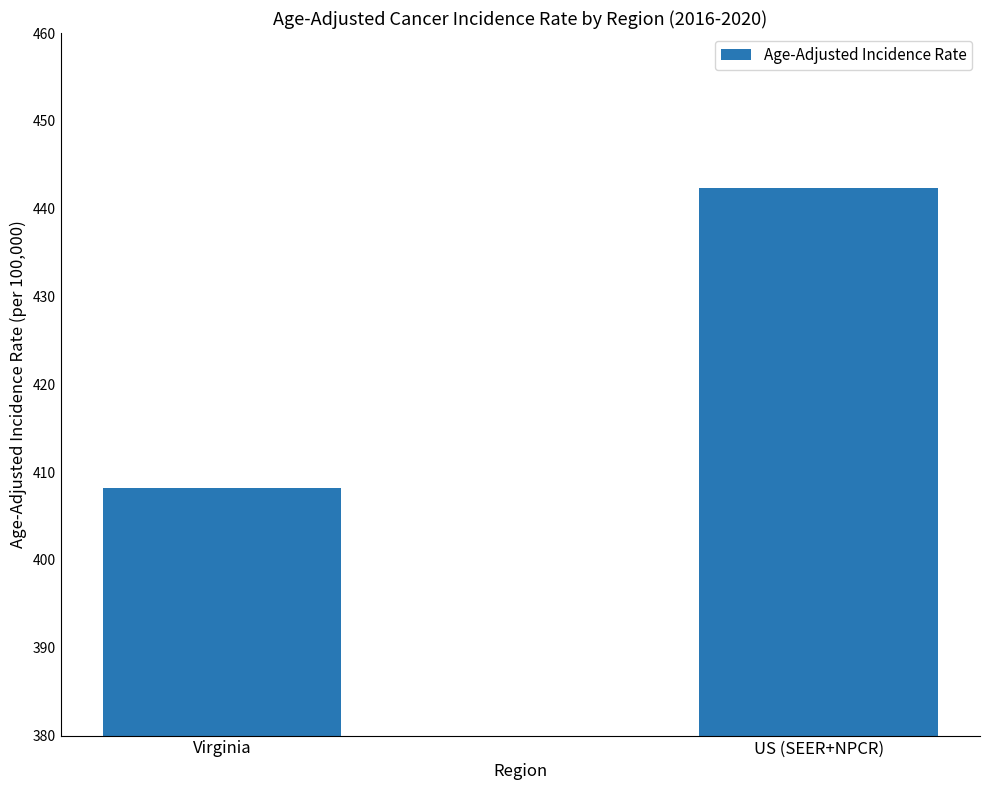

Are the bars horizontal?

No